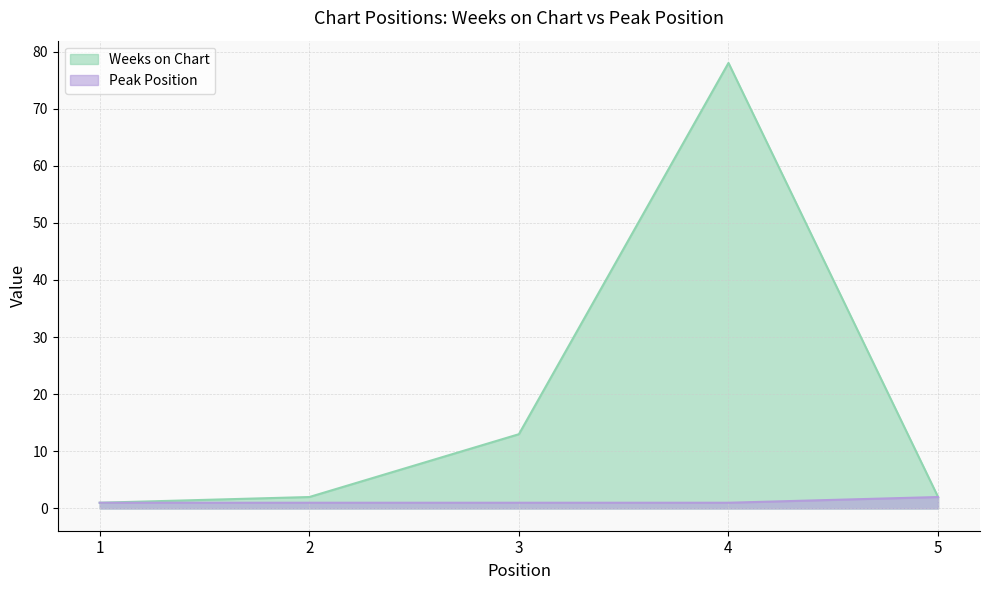

The value of Peak Position at 3 is 1. True or false?

True